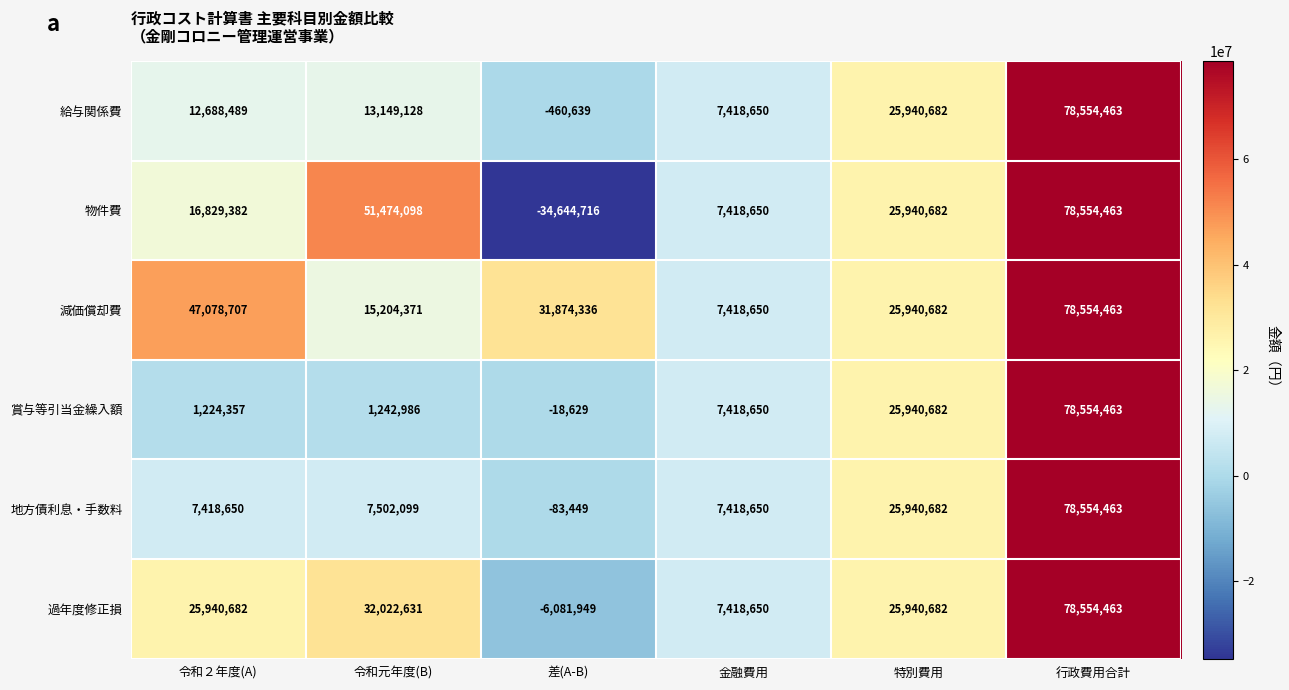

What is the minimum value shown in the chart?

-34644716